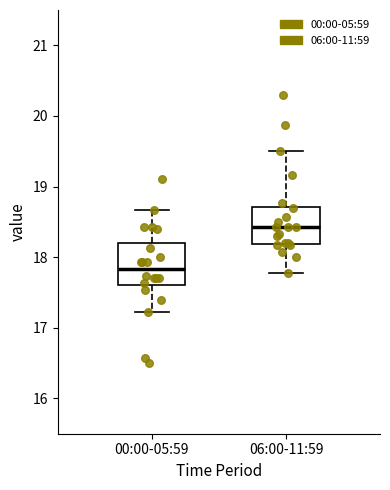

Reading left to right, transcribe this box plot: for each box, give where its median line is, the range the box spans, and where its two whiskers end, as read against the y-axis. The values are not printed on the chart, so give them approximately, as read against the axis.

00:00-05:59: median 17.8, box 17.6 to 18.2, whiskers 17.2 to 18.7
06:00-11:59: median 18.4, box 18.2 to 18.7, whiskers 17.8 to 19.5